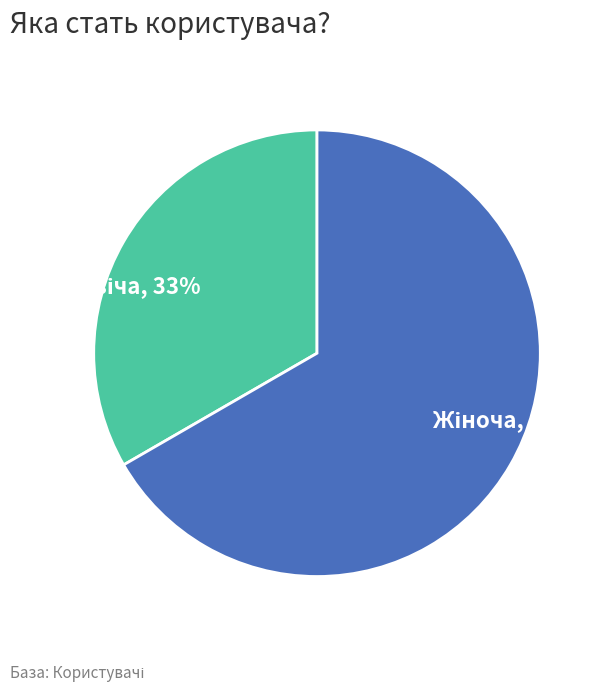

Is there any slice that represents more than half of the pie?

Yes